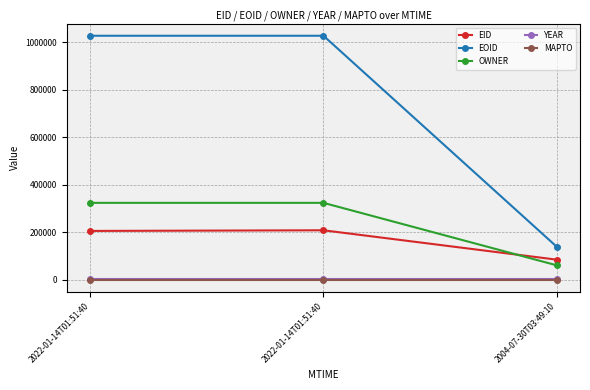

What is the label of the 2nd point from the right?

2022-01-14T01:51:40